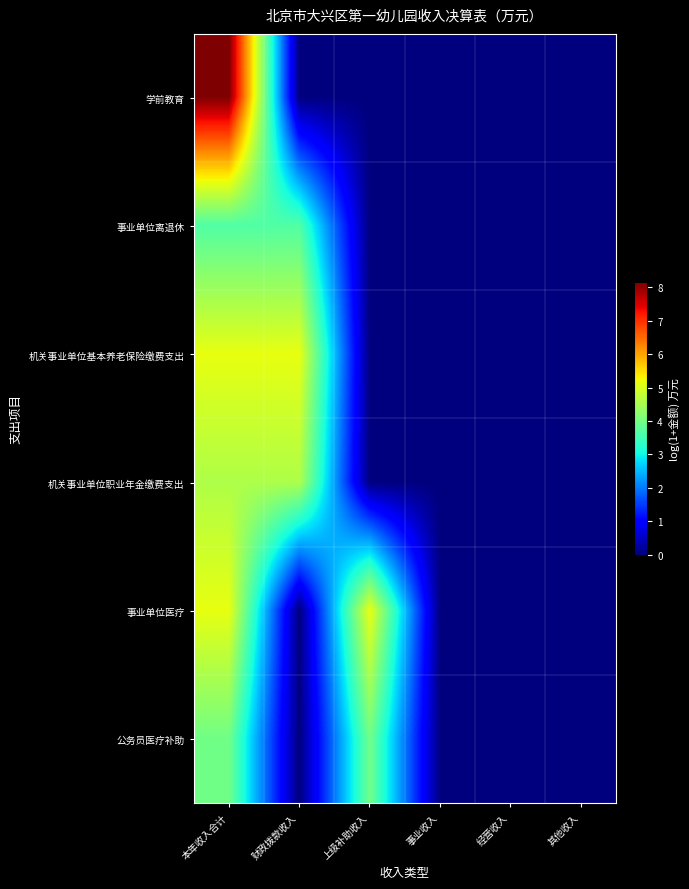

At which category is the sum across all series the highest?

本年收入合计